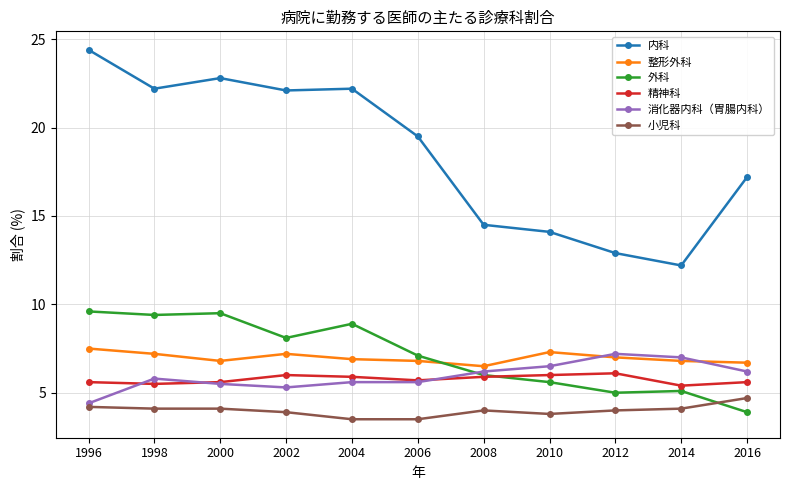

True or false: 小児科 and 精神科 intersect in this chart.

False